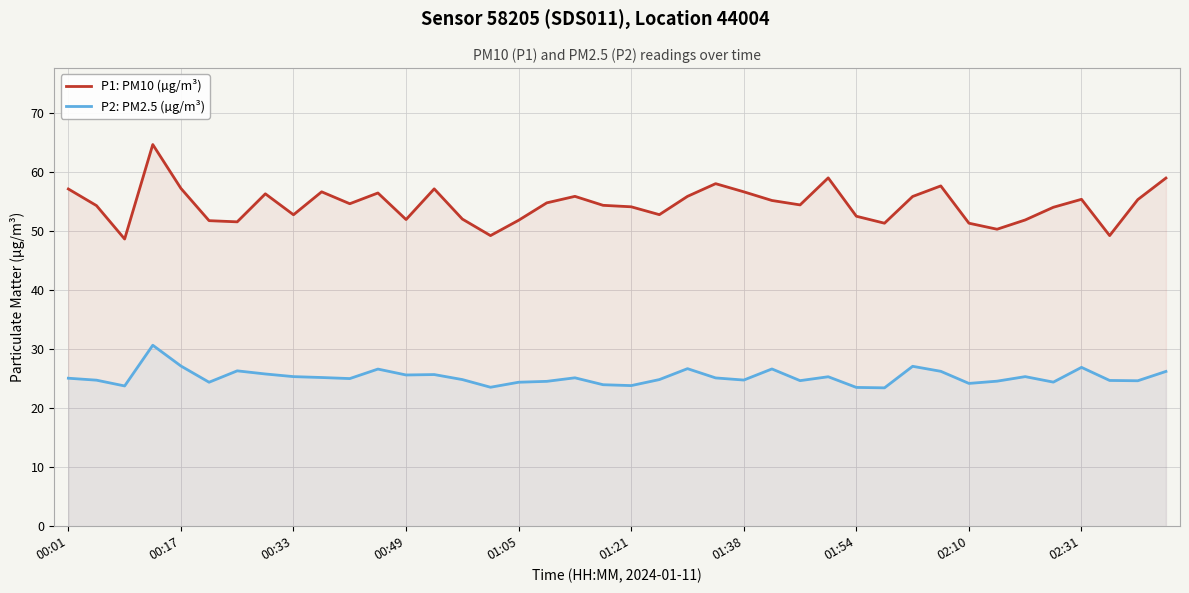

The P2: PM2.5 (µg/m³) series shows 44.5 at 02:10. True or false?

False